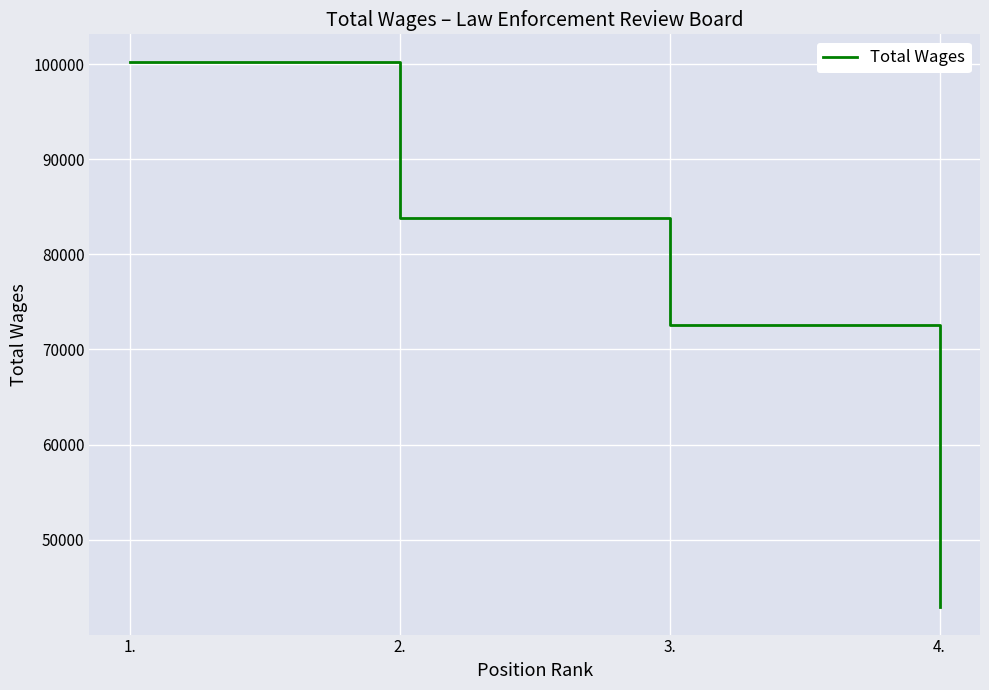

Rank the categories by value from lowest to highest.

4., 3., 2., 1.